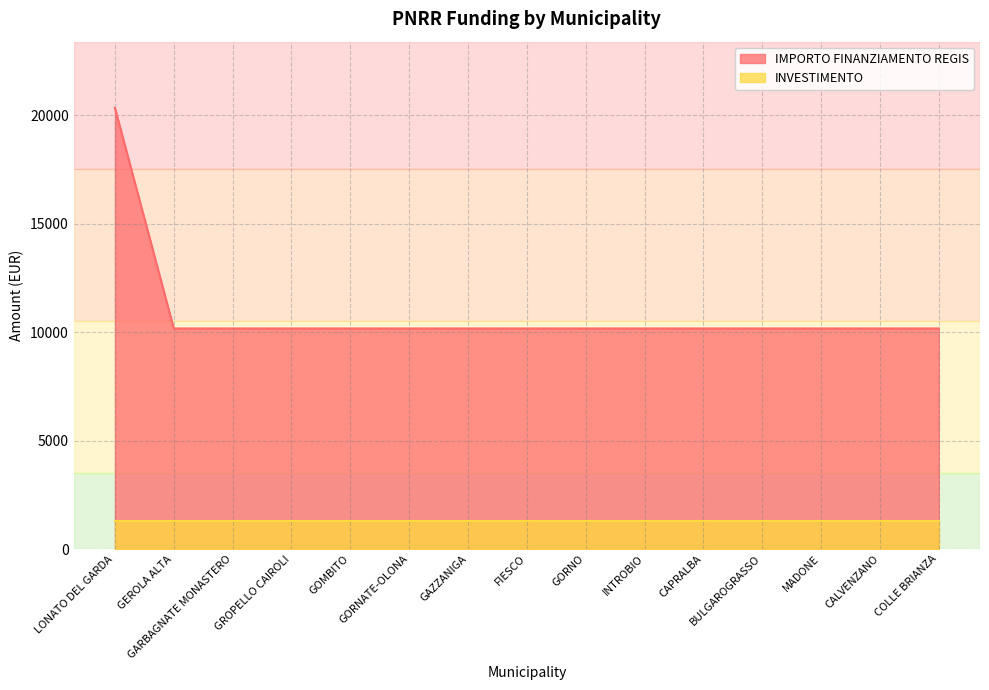

The value at INTROBIO is 10172. True or false?

True